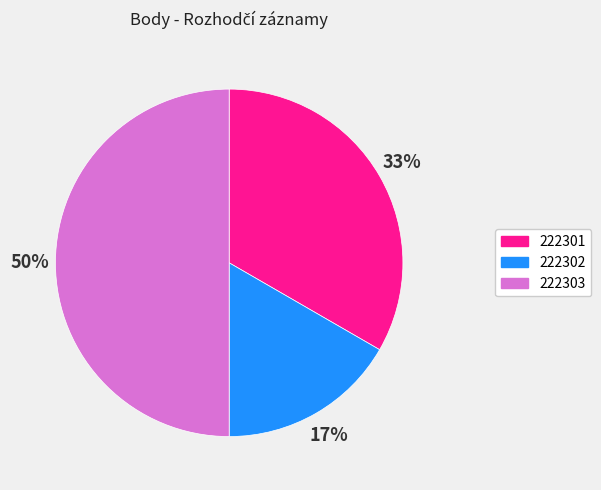

How many segments does this pie chart have?

3